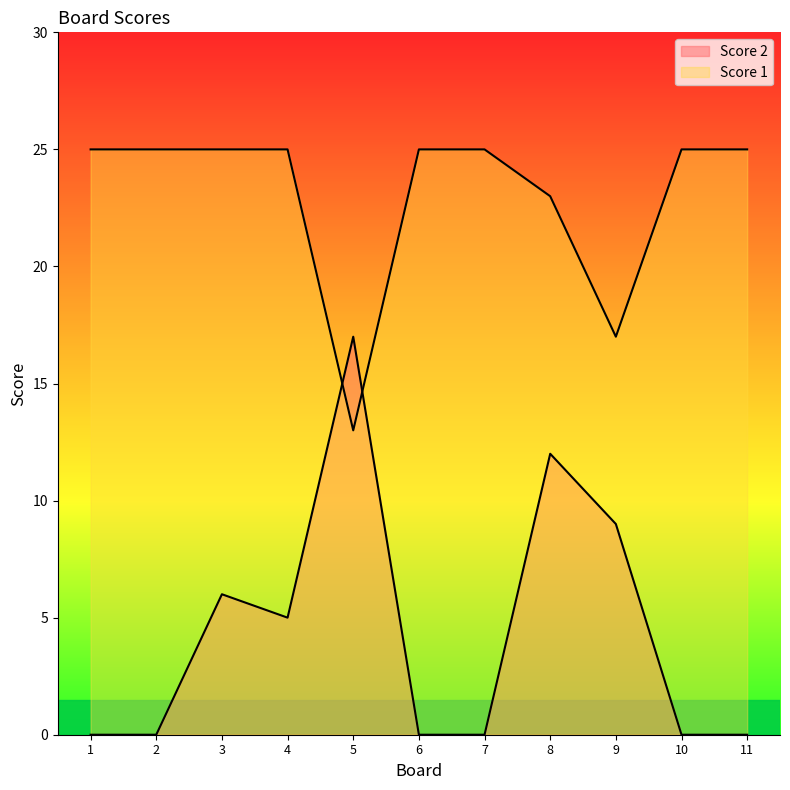

How many values in the Score 1 series are below 25?

3